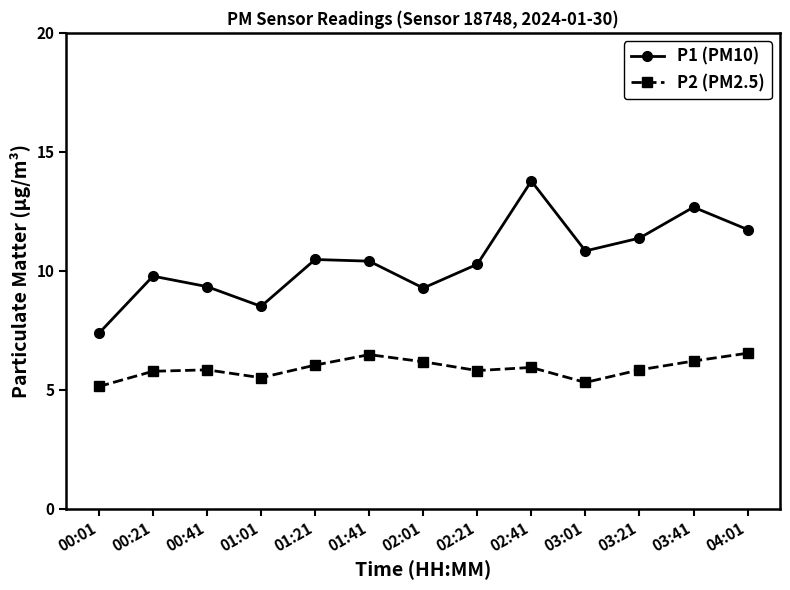

Where is the first local minimum for P1 (PM10)?

01:01